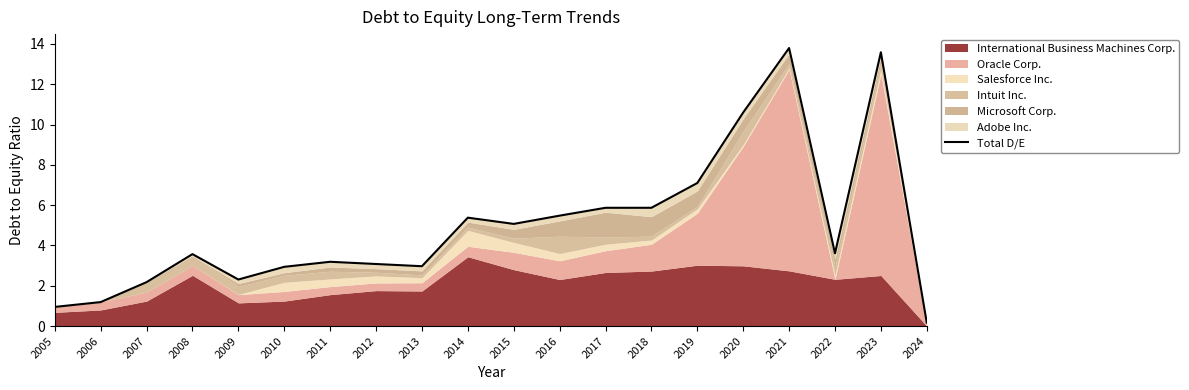

What is the difference between the values at 2008 and 2020?

7.0